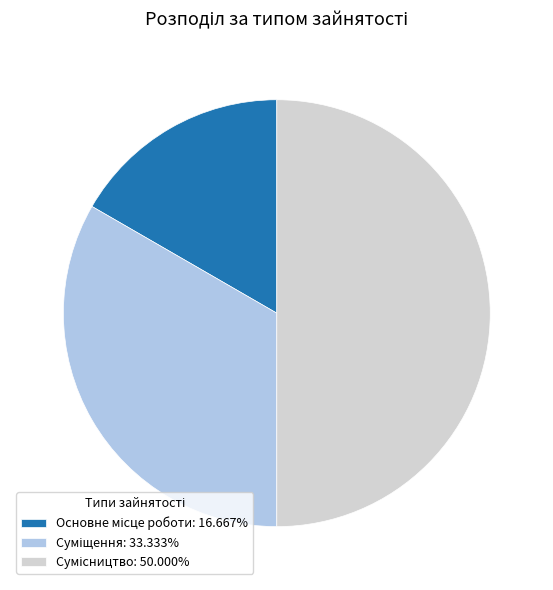

Is it true that Сумісництво is 55% of the pie?

False